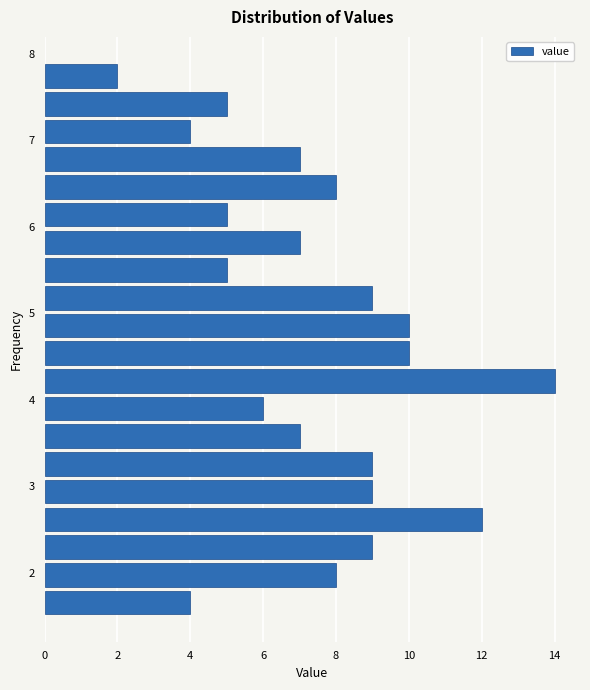

Read against the y-axis, roughly where is the centre of the longest bar?

4.2